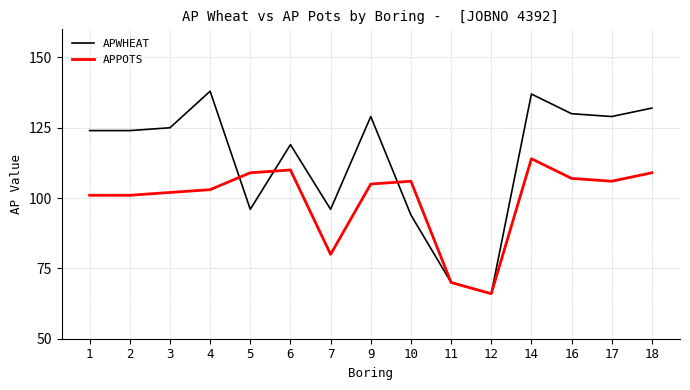

Which series has the widest spread of values?

APWHEAT